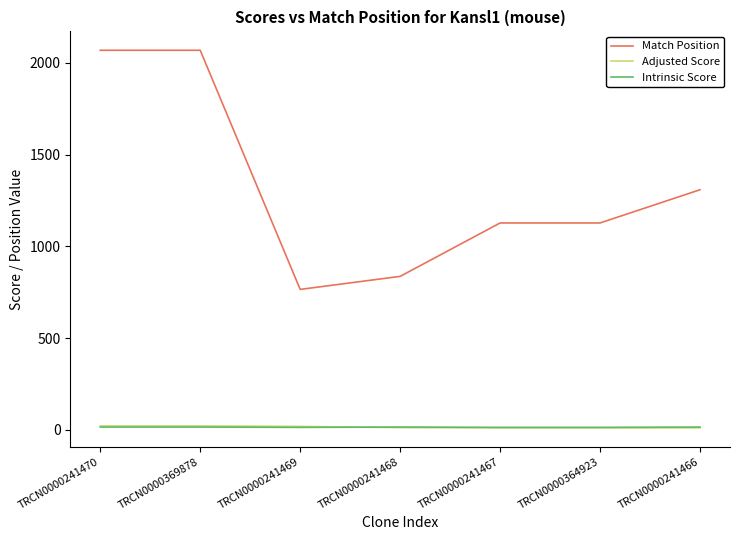

Which series has the largest total across all categories?

Match Position